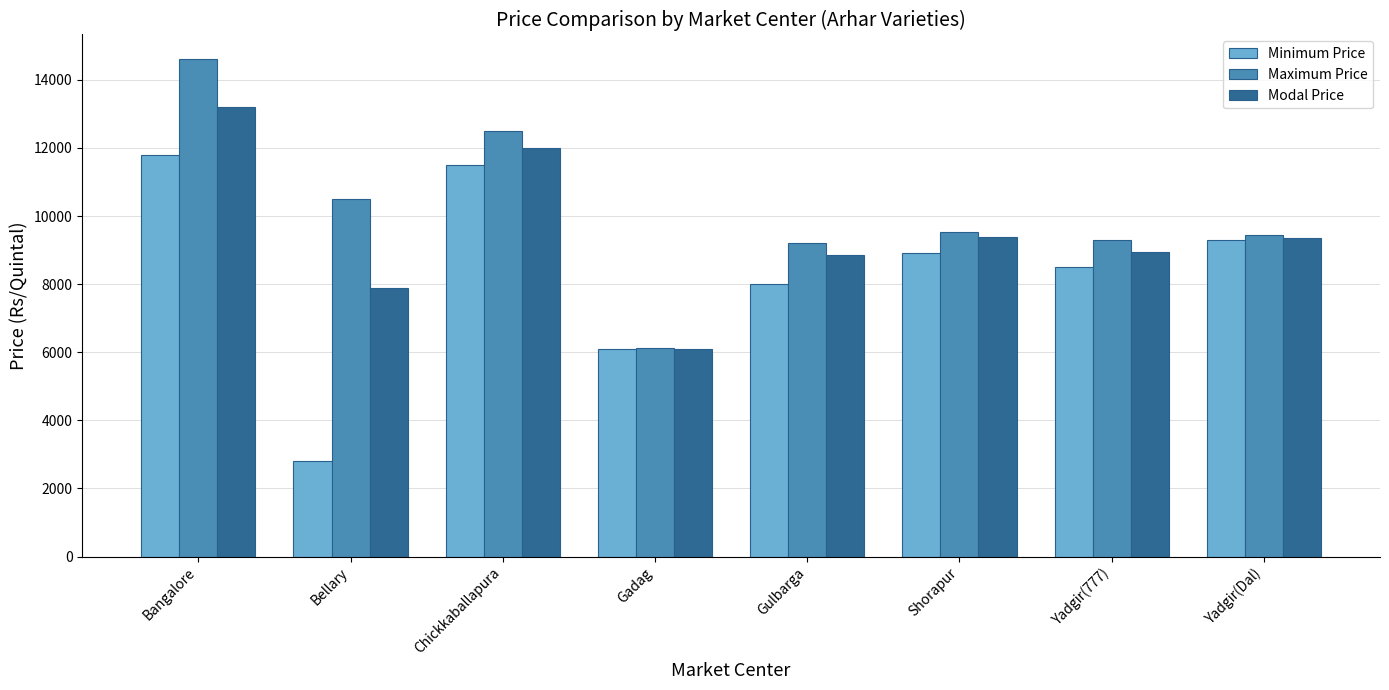

List the labels in order of Minimum Price value, smallest first.

Bellary, Gadag, Gulbarga, Yadgir(777), Shorapur, Yadgir(Dal), Chickkaballapura, Bangalore